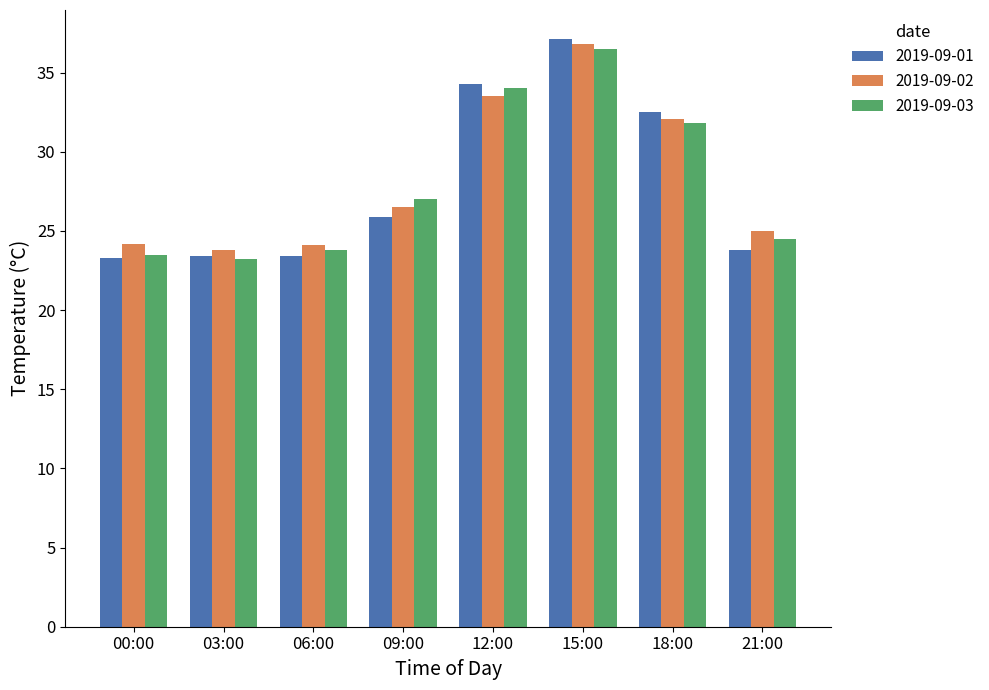

What is the value of the 2019-09-01 bar at the 1st from the left?

23.3